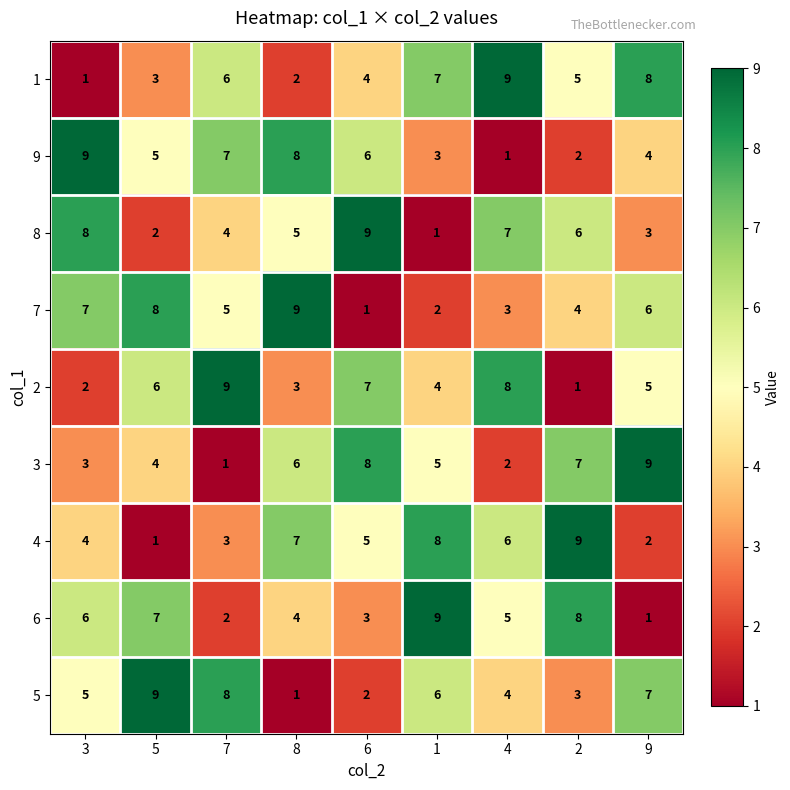

What is the difference between the maximum and minimum values in the 5 series?

8